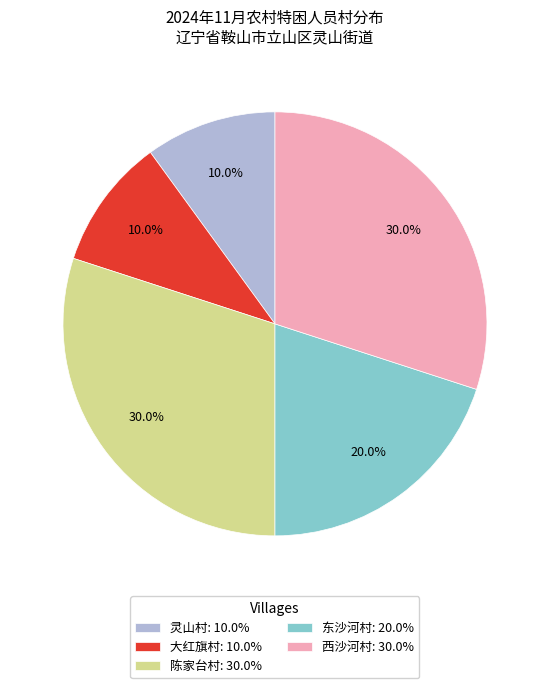

Which has a higher value, 东沙河村 or 灵山村?

东沙河村